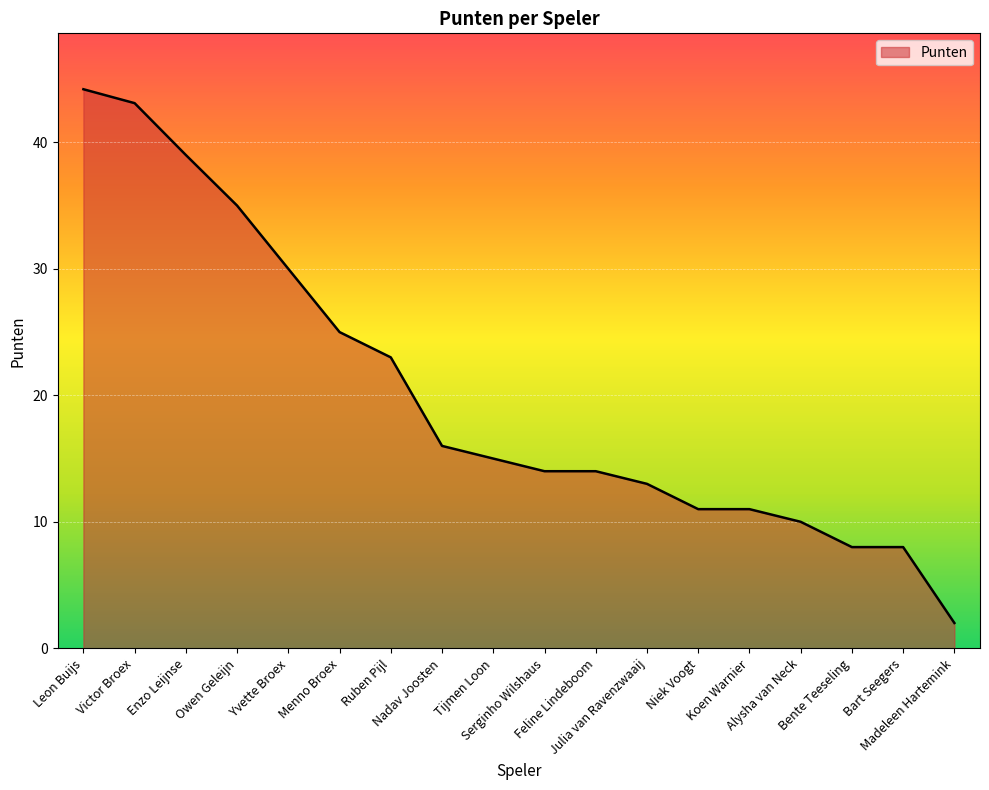

What position from the right is Leon Buijs?

18